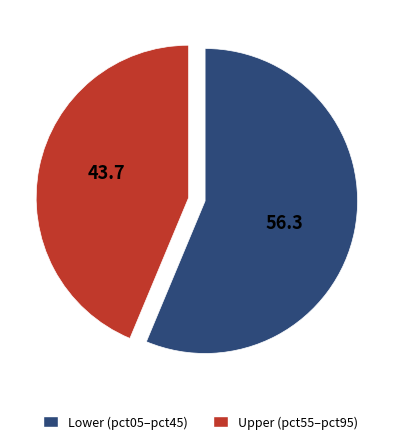

Is there any slice that represents more than half of the pie?

Yes